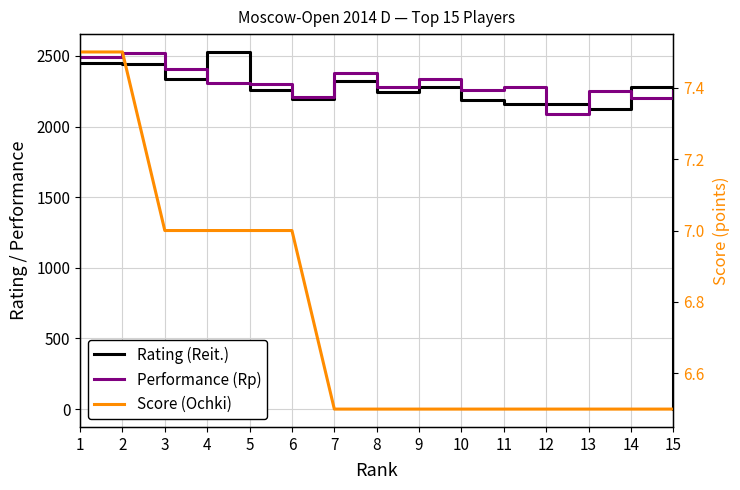

What is the greatest value displayed?

2528.0